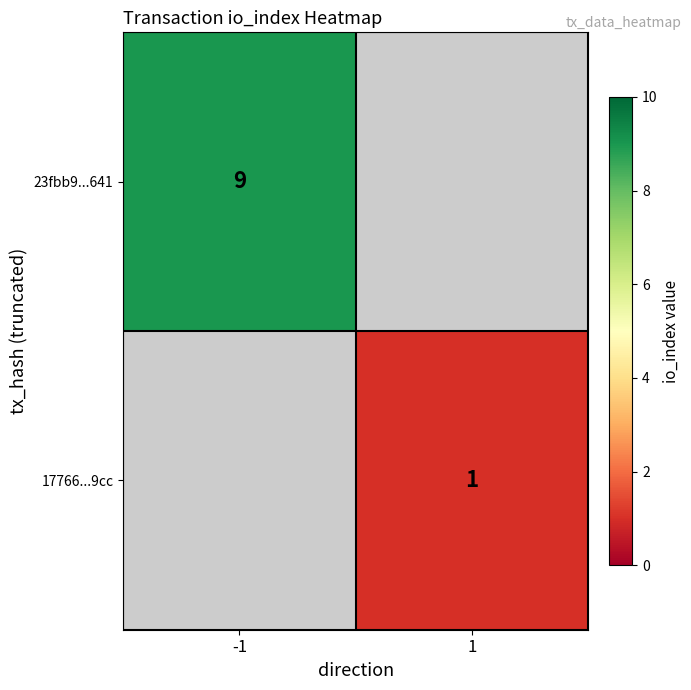

Is it true that 17766...9cc equals 1 at 1?

True